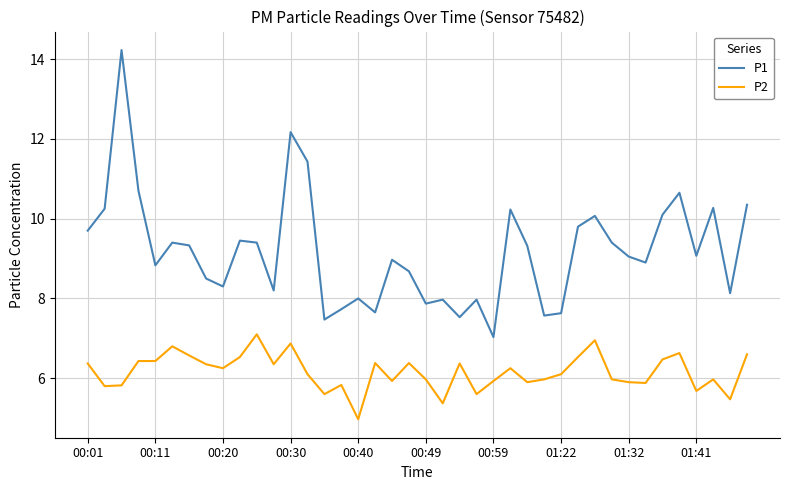

What is the smallest value displayed?

5.0